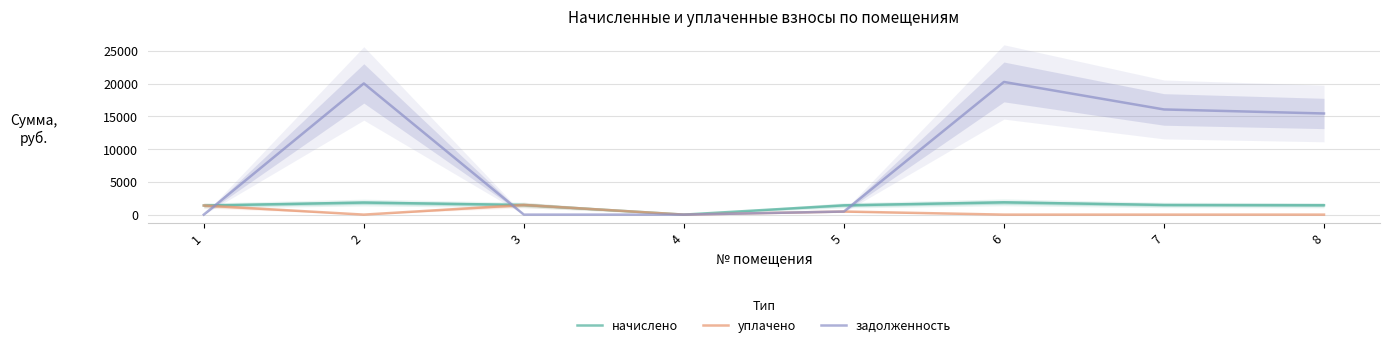

How many categories are shown in the chart?

8